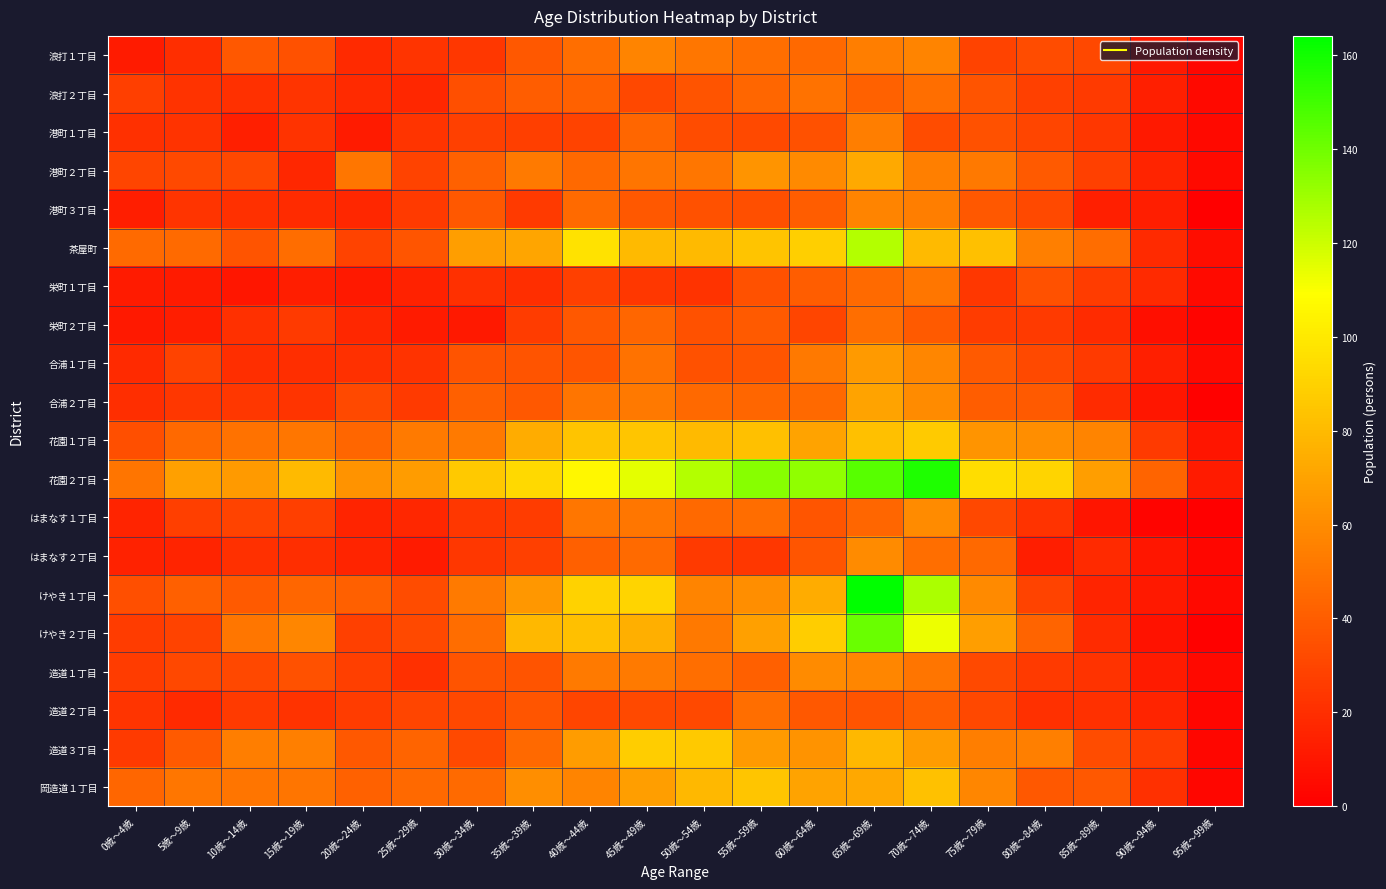

Which series has the widest spread of values?

けやき１丁目